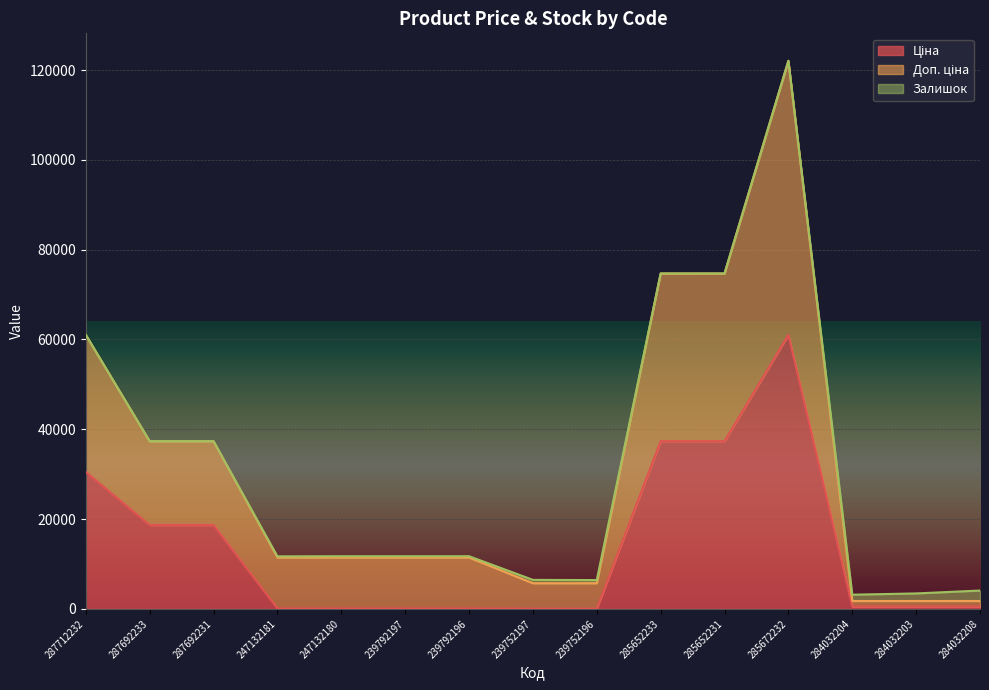

Rank the categories by Ціна value from lowest to highest.

239752197, 239752196, 247132181, 247132180, 239792197, 239792196, 284032204, 284032203, 284032208, 287692233, 287692231, 287712232, 285652233, 285652231, 285672232